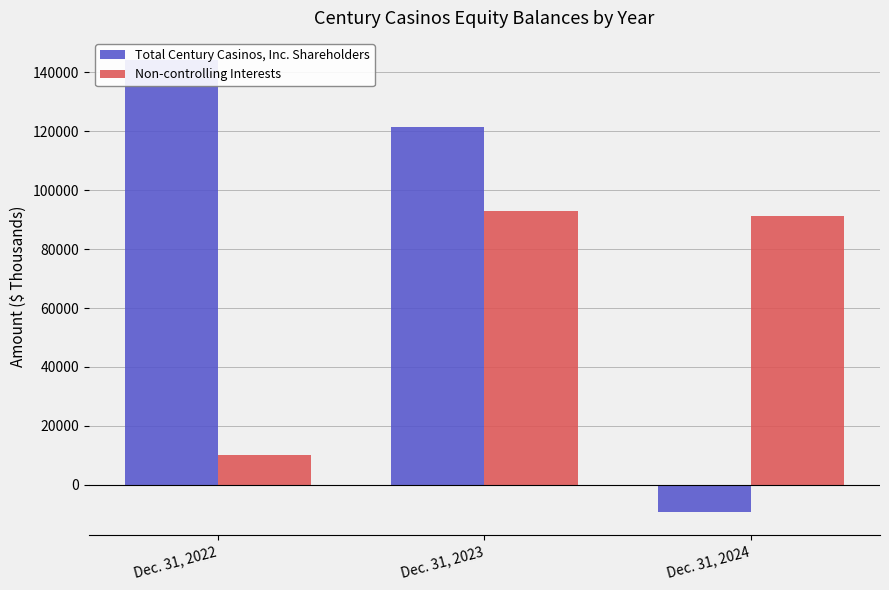

Reading left to right, extract all data points from this chart.

Total Century Casinos, Inc. Shareholders: 144028	121392	-9300
Non-controlling Interests: 10171	93049	91304